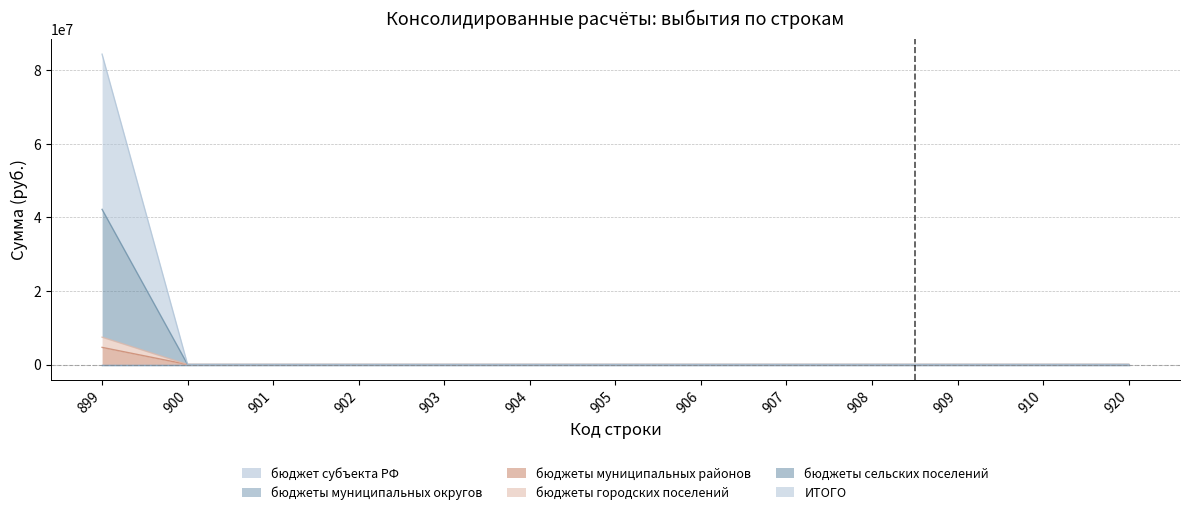

True or false: бюджеты городских поселений has a value of -2044092.2 at 920.

False